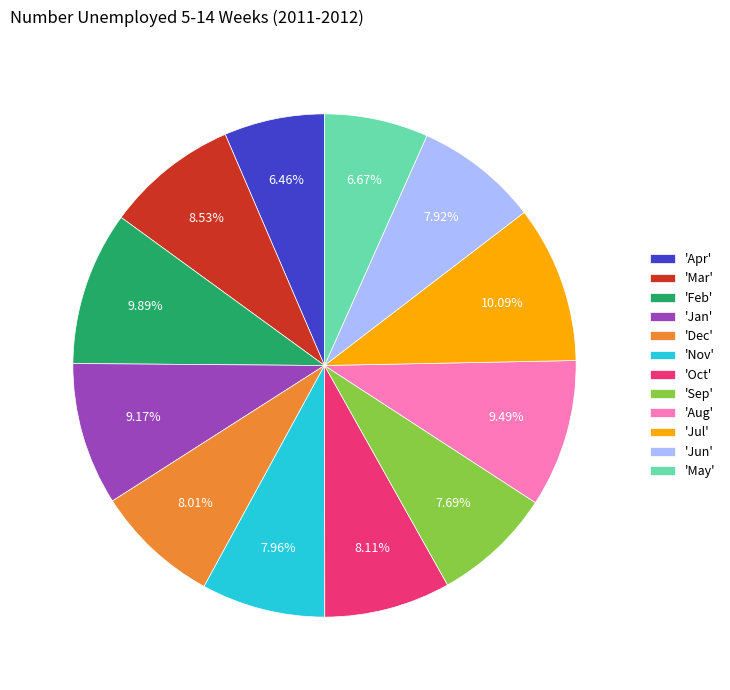

Does 'Jun' represent more than half of the total?

No